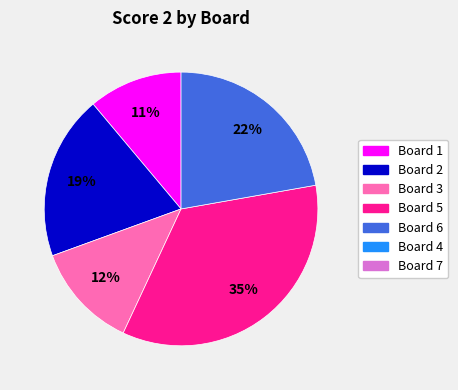

To the nearest percent, what is the difference between the largest and smallest slice percentages?

24%